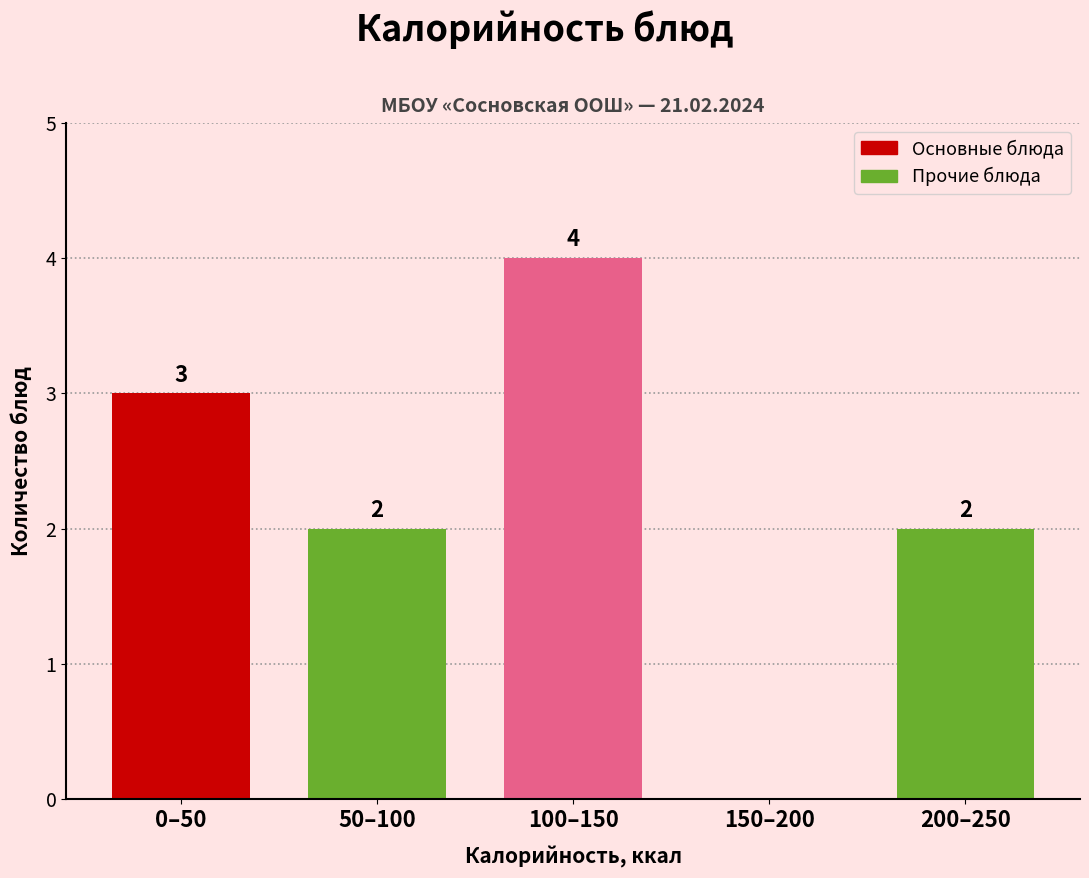

Reading left to right, extract all data points from this chart.

0–50=3	50–100=2	100–150=4	150–200=0	200–250=2